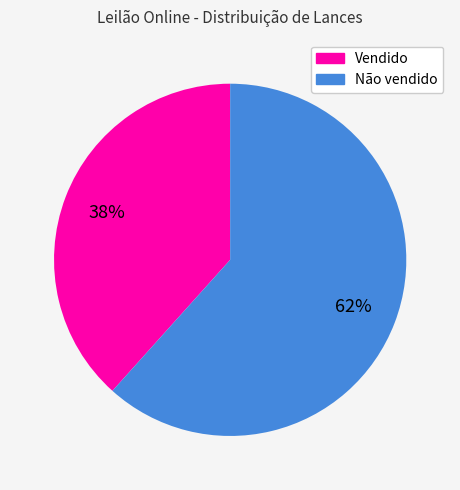

To the nearest percent, what is the average slice percentage?

50%